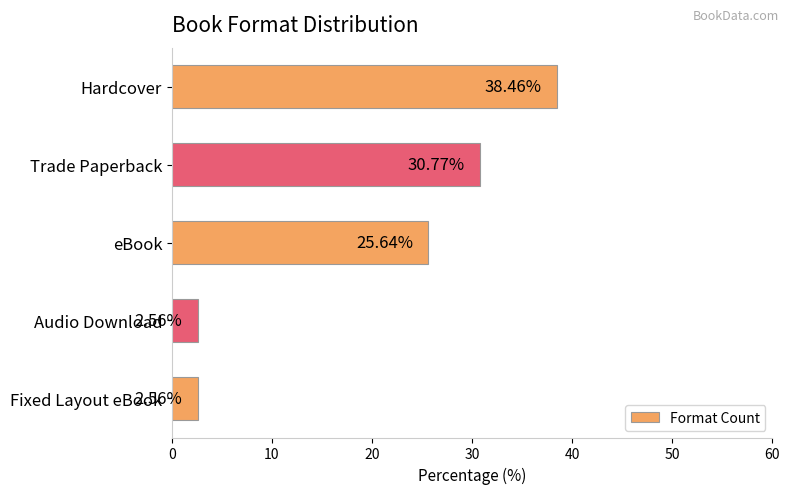

What is the change in value from eBook to Fixed Layout eBook?

-23.1